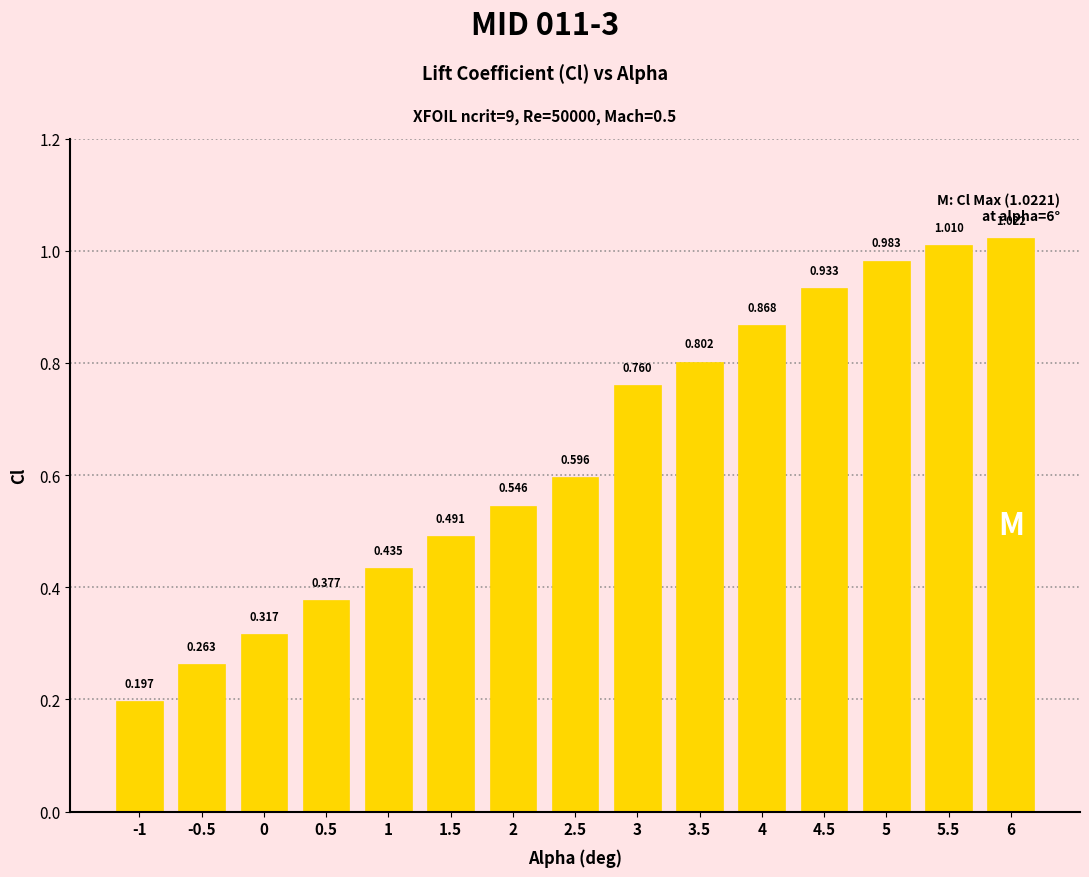

What is the label of the 15th bar from the right?

-1